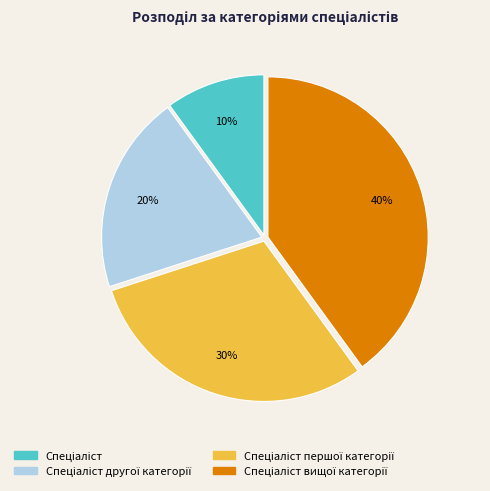

Is there a majority slice in this chart?

No